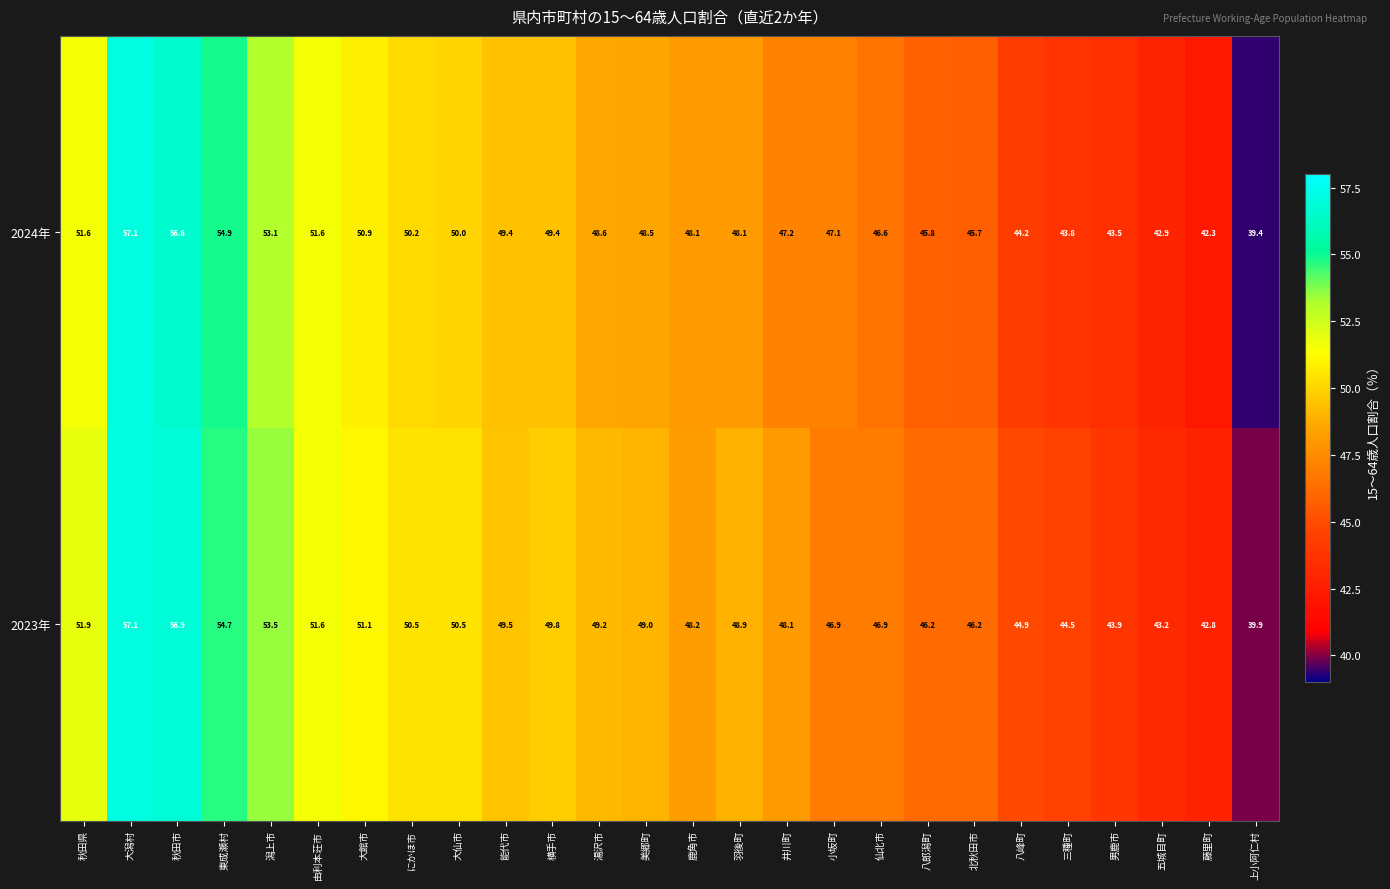

What is the spread (max minus min) of values at 秋田市?

0.3